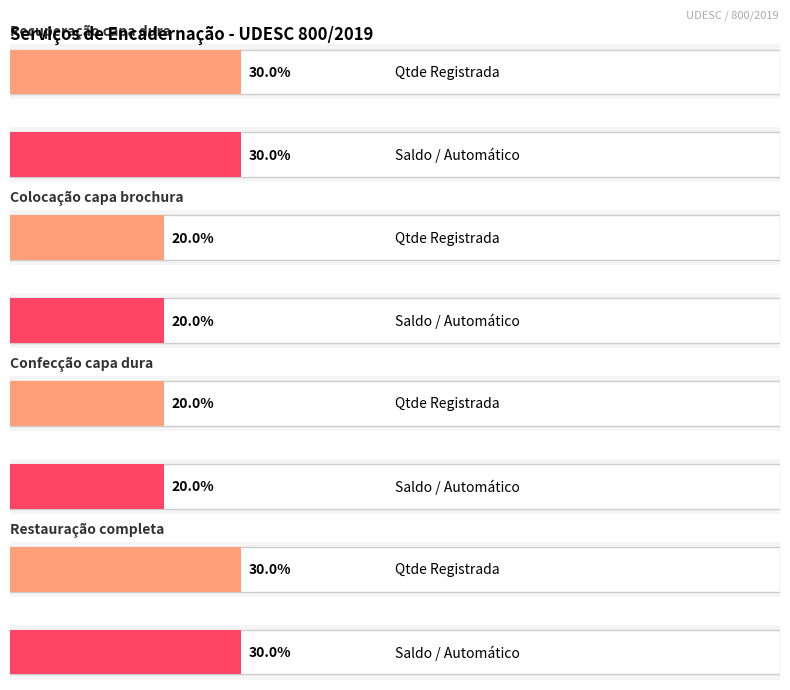

List the series in order of their peak value, highest first.

Qtde Registrada, Saldo / Automático